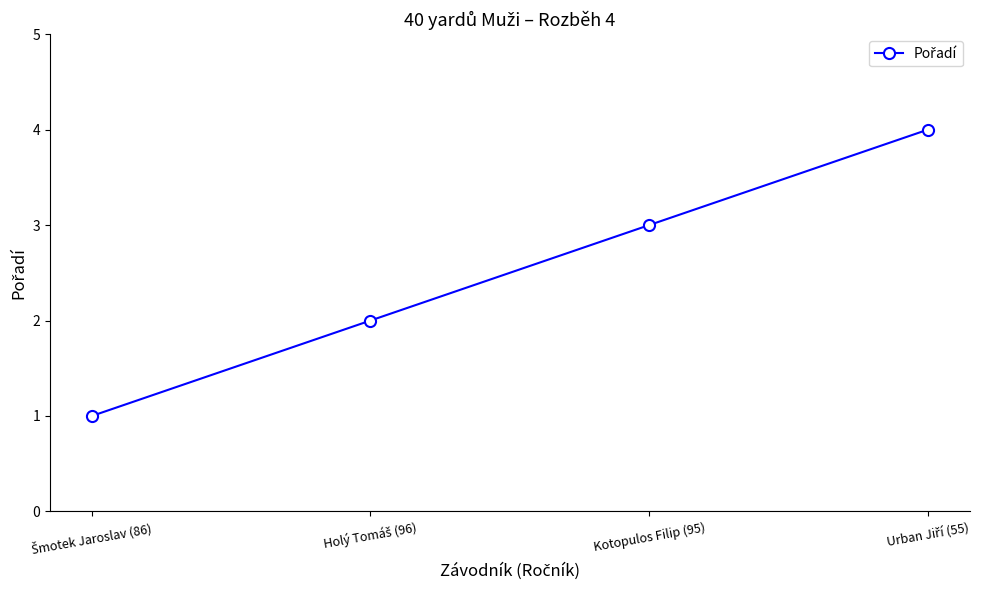

What is the value of the 2nd point from the left?

2